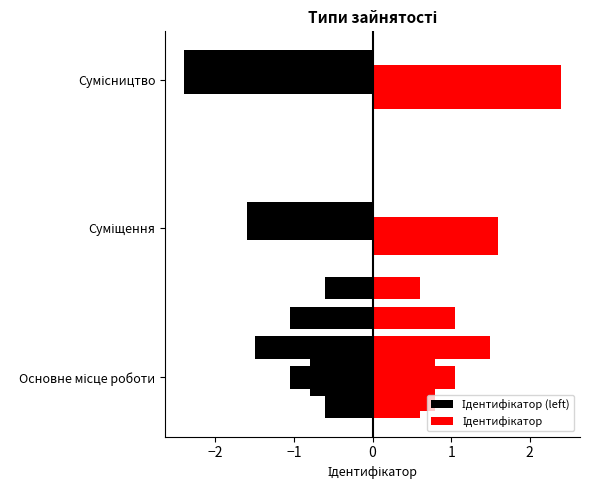

Where does the data first go above 2?

Сумісництво